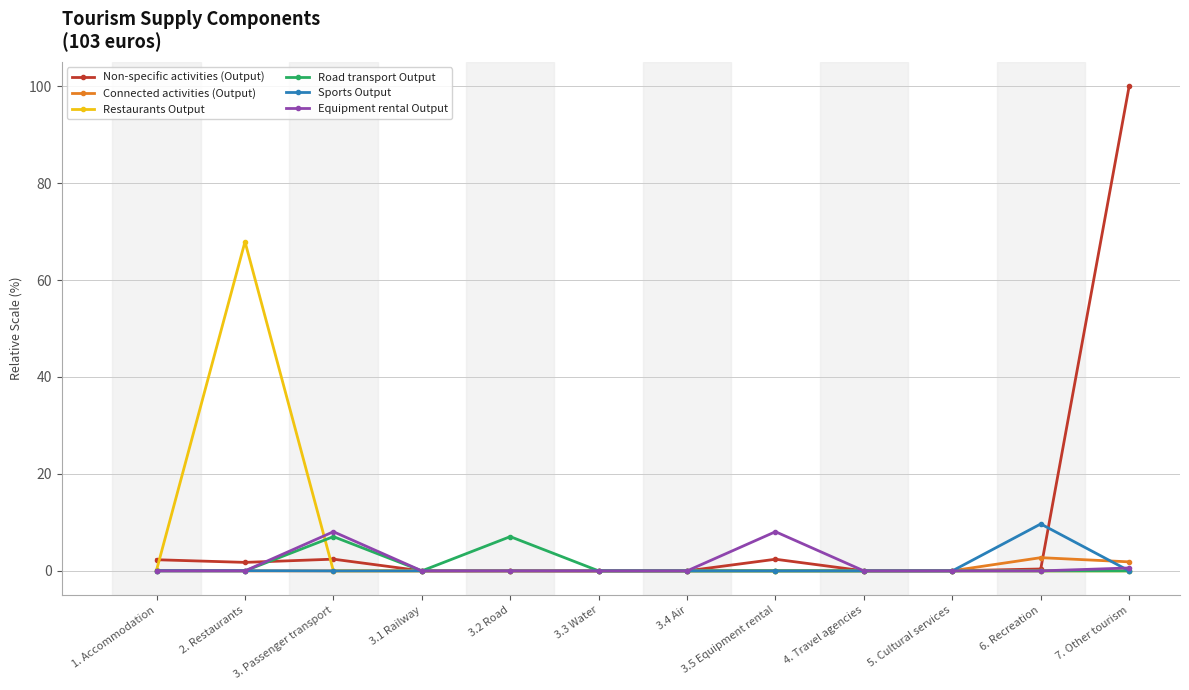

What is the label of the 4th point from the right?

4. Travel agencies